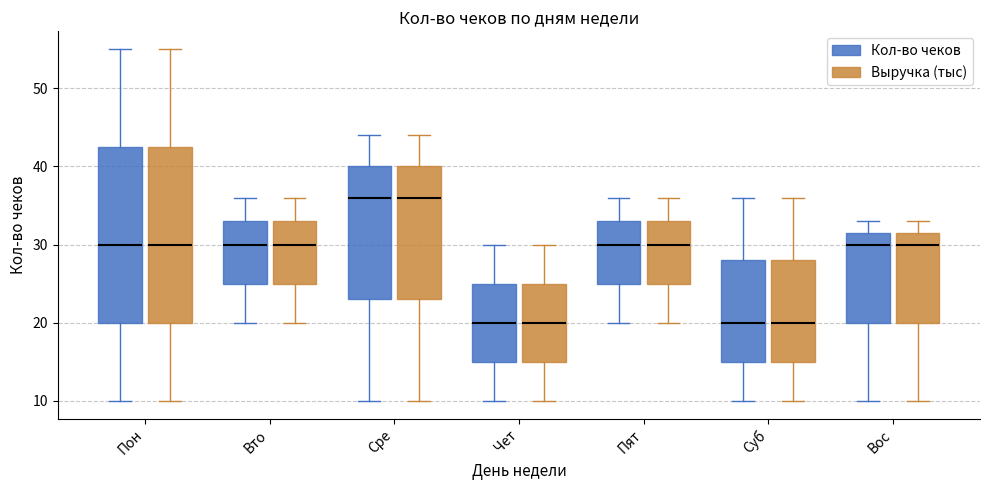

Reading left to right, transcribe this box plot: for each box, give where its median line is, the range the box spans, and where its two whiskers end, as read against the y-axis. The values are not printed on the chart, so give them approximately, as read against the axis.

Пон (Кол-во чеков): median 30, box 20 to 43, whiskers 10 to 55
Пон (Выручка (тыс)): median 30, box 20 to 43, whiskers 10 to 55
Вто (Кол-во чеков): median 30, box 25 to 33, whiskers 20 to 36
Вто (Выручка (тыс)): median 30, box 25 to 33, whiskers 20 to 36
Сре (Кол-во чеков): median 36, box 23 to 40, whiskers 10 to 44
Сре (Выручка (тыс)): median 36, box 23 to 40, whiskers 10 to 44
Чет (Кол-во чеков): median 20, box 15 to 25, whiskers 10 to 30
Чет (Выручка (тыс)): median 20, box 15 to 25, whiskers 10 to 30
Пят (Кол-во чеков): median 30, box 25 to 33, whiskers 20 to 36
Пят (Выручка (тыс)): median 30, box 25 to 33, whiskers 20 to 36
Суб (Кол-во чеков): median 20, box 15 to 28, whiskers 10 to 36
Суб (Выручка (тыс)): median 20, box 15 to 28, whiskers 10 to 36
Вос (Кол-во чеков): median 30, box 20 to 32, whiskers 10 to 33
Вос (Выручка (тыс)): median 30, box 20 to 32, whiskers 10 to 33